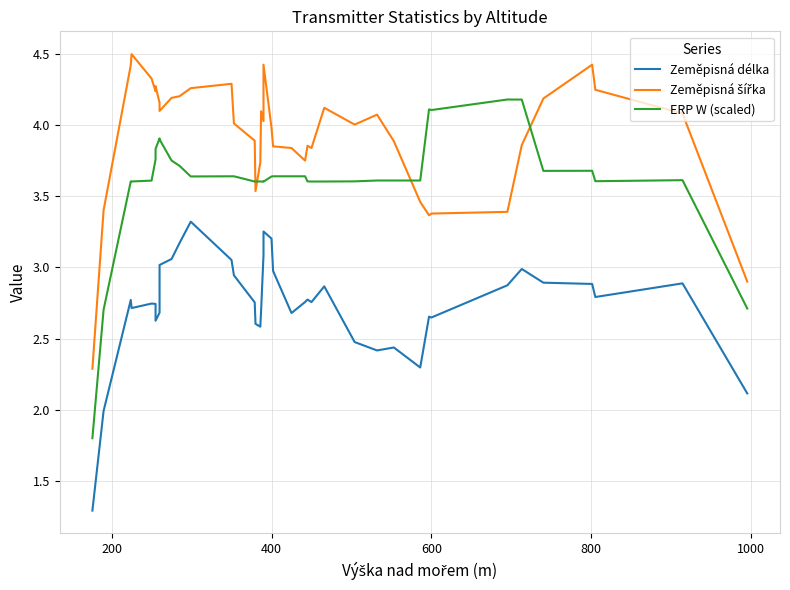

Does the chart display data point markers on the line(s)?

No